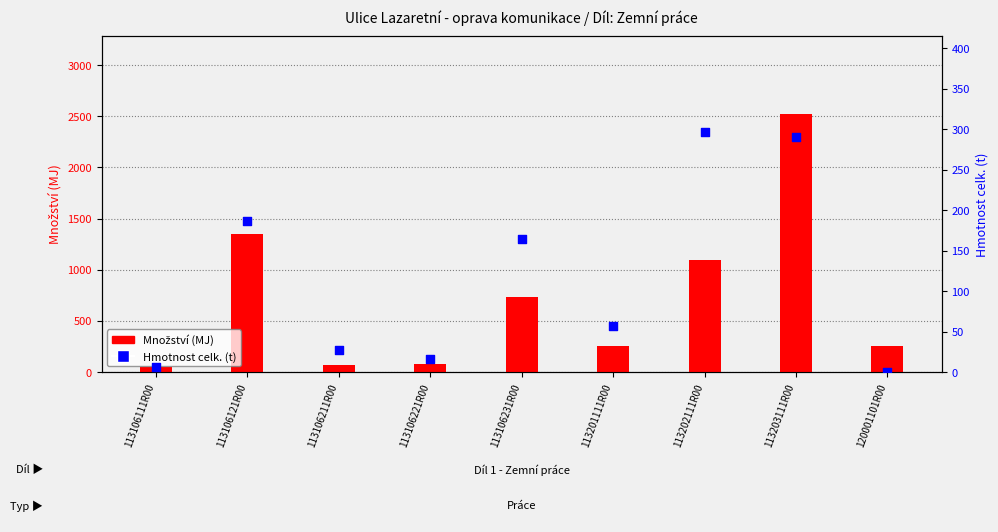

At how many categories does at least one series exceed 1045?

3